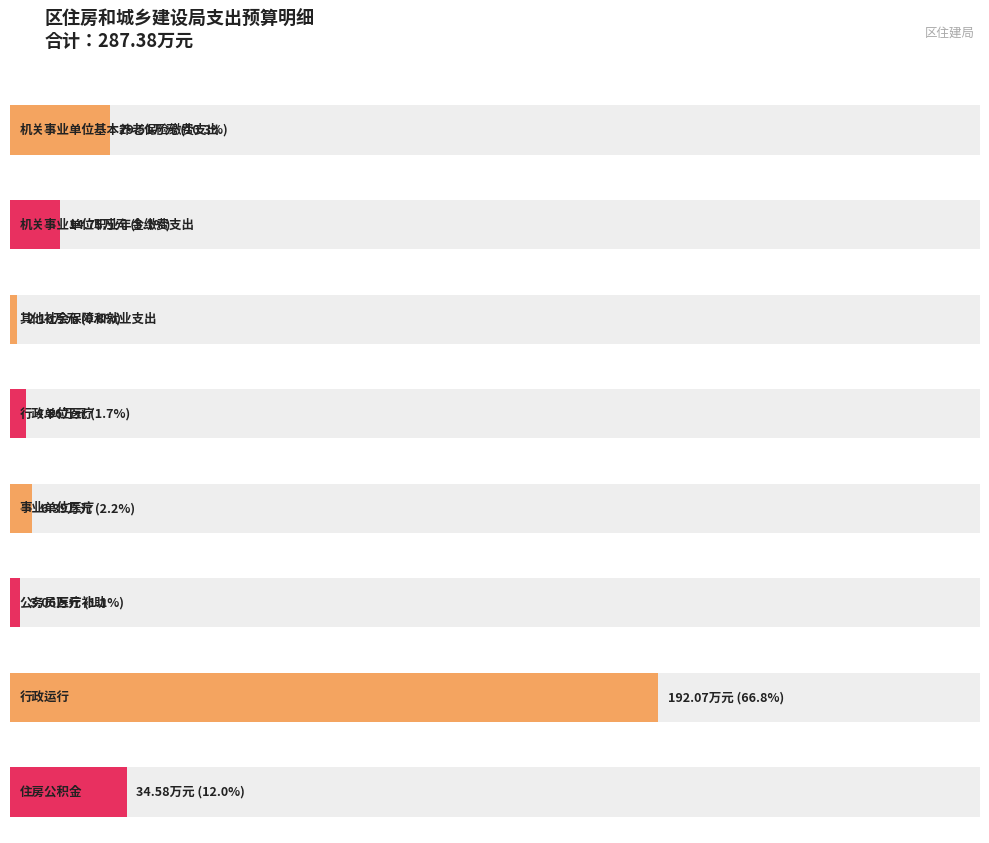

Between 行政单位医疗 and 机关事业单位职业年金缴费支出, which is larger?

机关事业单位职业年金缴费支出